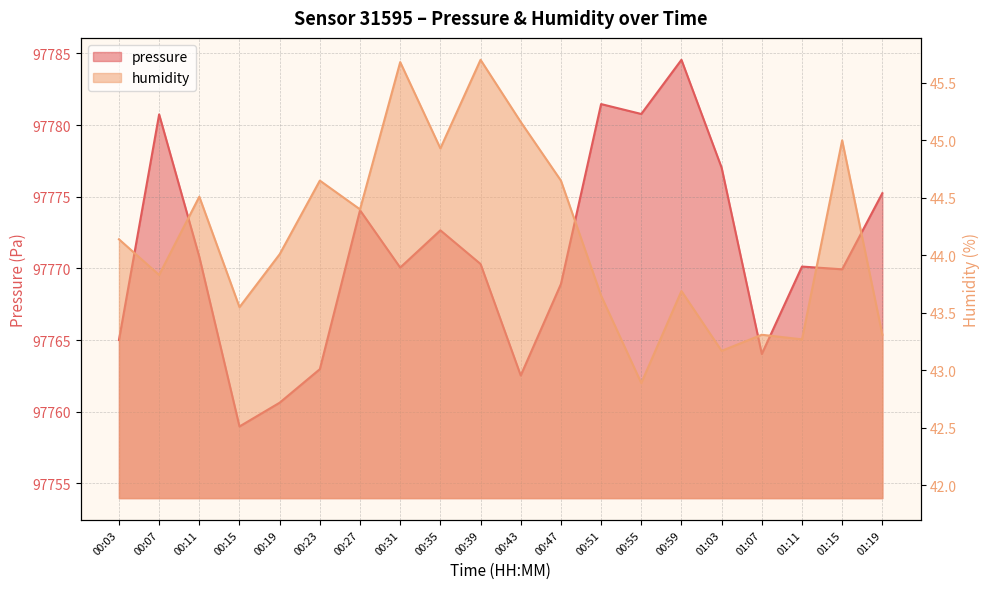

List the labels in order of pressure value, smallest first.

00:15, 00:19, 00:43, 00:23, 01:07, 00:03, 00:47, 01:15, 00:31, 01:11, 00:39, 00:11, 00:35, 00:27, 01:19, 01:03, 00:07, 00:55, 00:51, 00:59